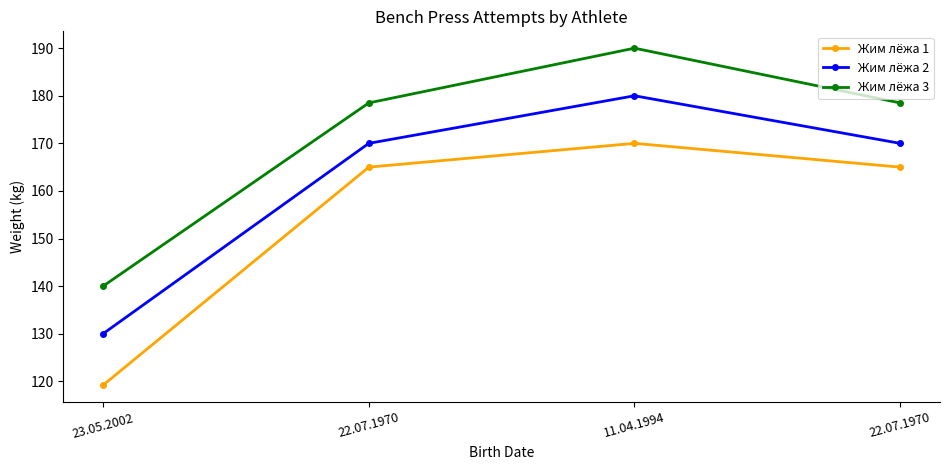

Between 11.04.1994 and 22.07.1970, which series saw the biggest shift?

Жим лёжа 3